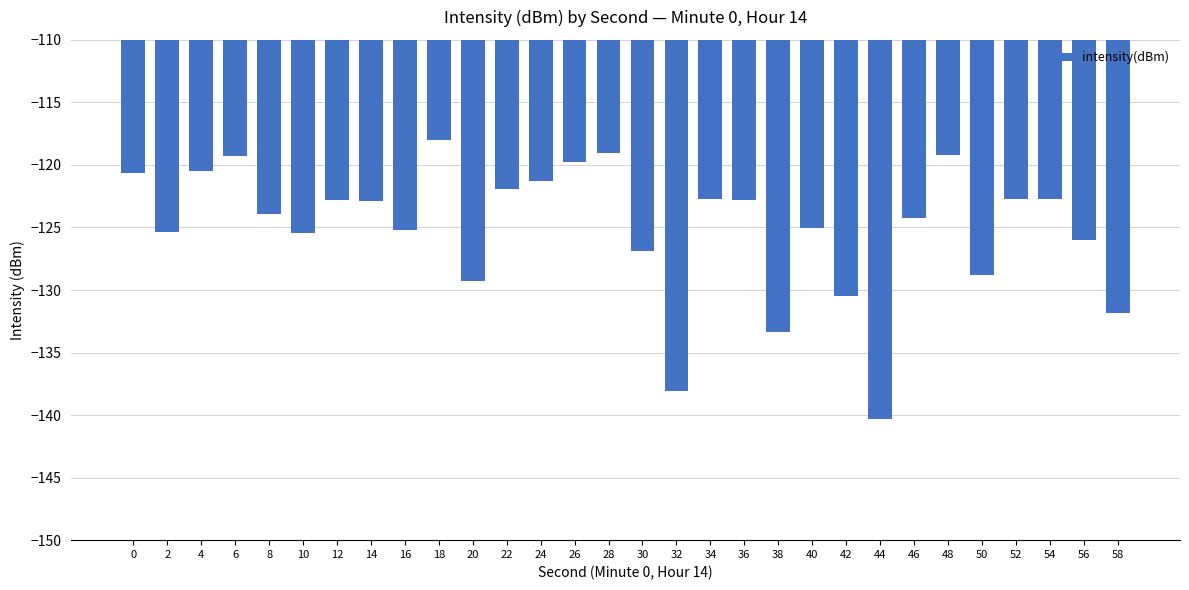

What is the change in value from 12 to 56?

-3.2